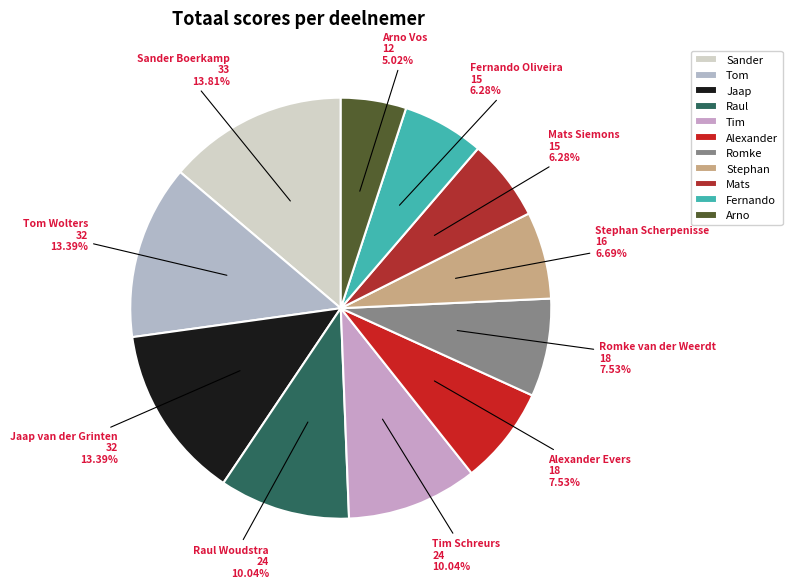

Do Raul and Mats together represent more than half of the pie?

No